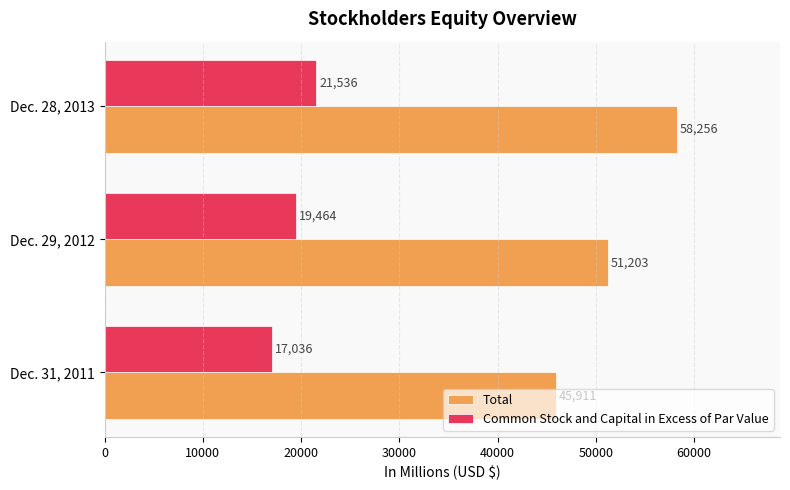

What is the difference between the highest and lowest values at Dec. 31, 2011?

28875